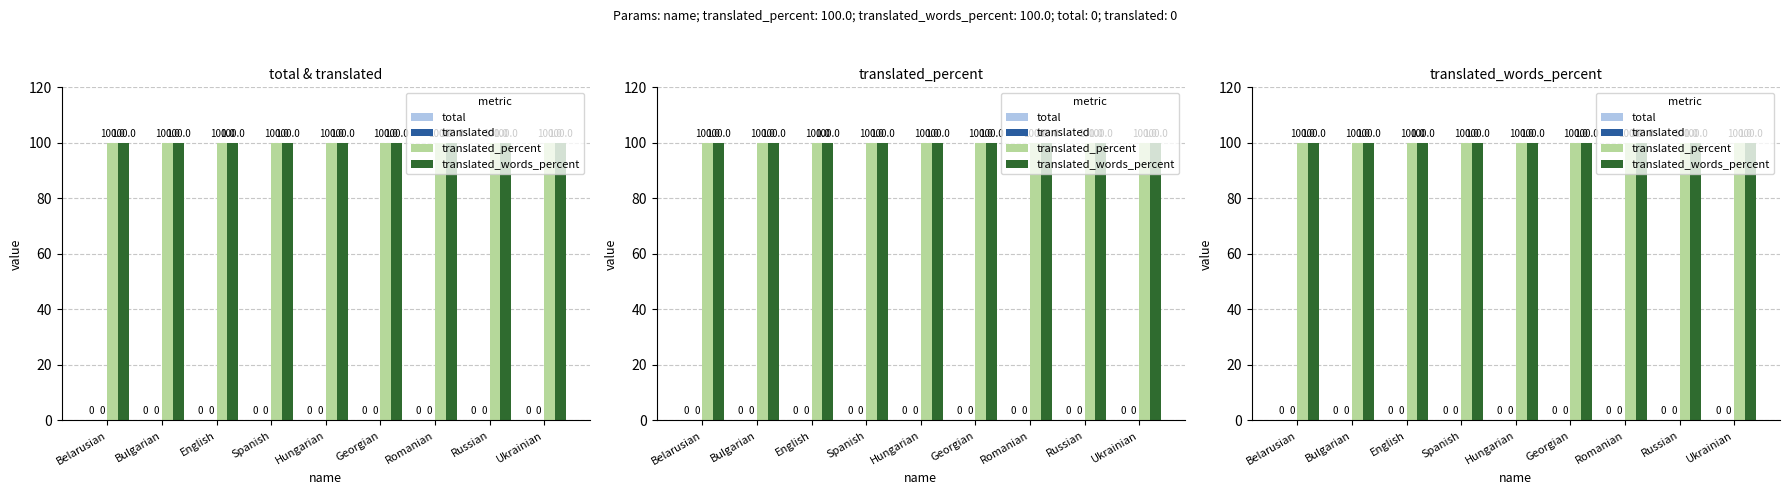

Reading left to right, extract all data points from this chart.

total: Belarusian=0	Bulgarian=0	English=0	Spanish=0	Hungarian=0	Georgian=0	Romanian=0	Russian=0	Ukrainian=0
translated: Belarusian=0	Bulgarian=0	English=0	Spanish=0	Hungarian=0	Georgian=0	Romanian=0	Russian=0	Ukrainian=0
translated_percent: Belarusian=100	Bulgarian=100	English=100	Spanish=100	Hungarian=100	Georgian=100	Romanian=100	Russian=100	Ukrainian=100
translated_words_percent: Belarusian=100	Bulgarian=100	English=100	Spanish=100	Hungarian=100	Georgian=100	Romanian=100	Russian=100	Ukrainian=100